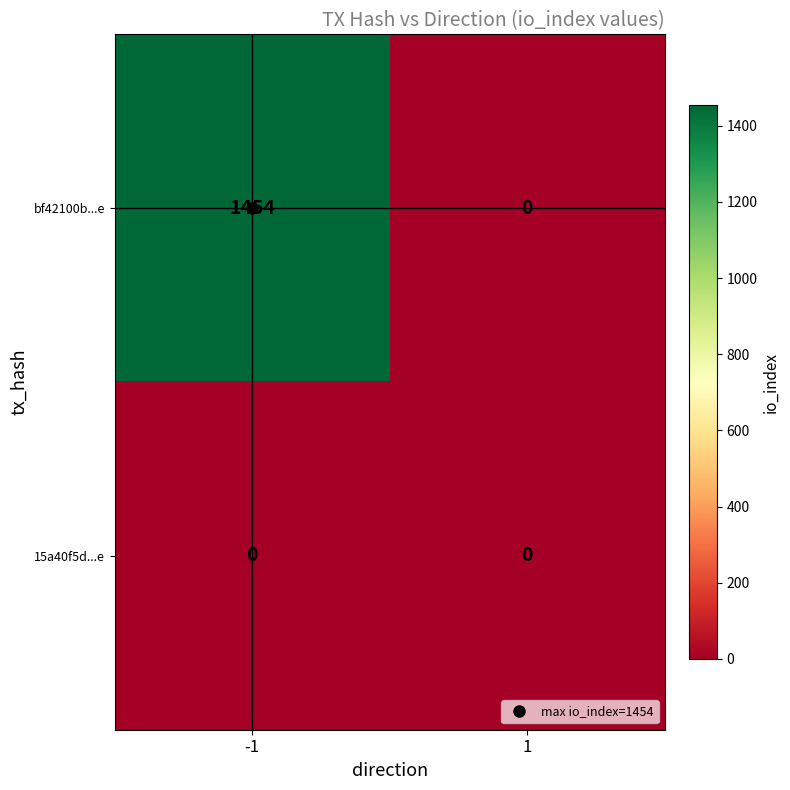

Which series has the largest range (max minus min)?

bf42100b...e